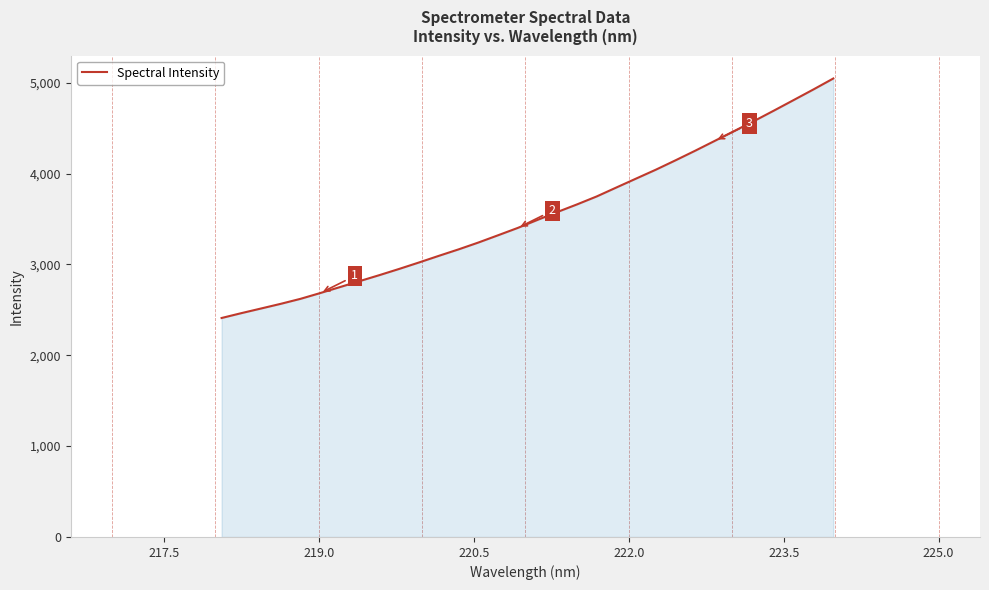

What is the difference between the maximum and minimum values?

2636.6